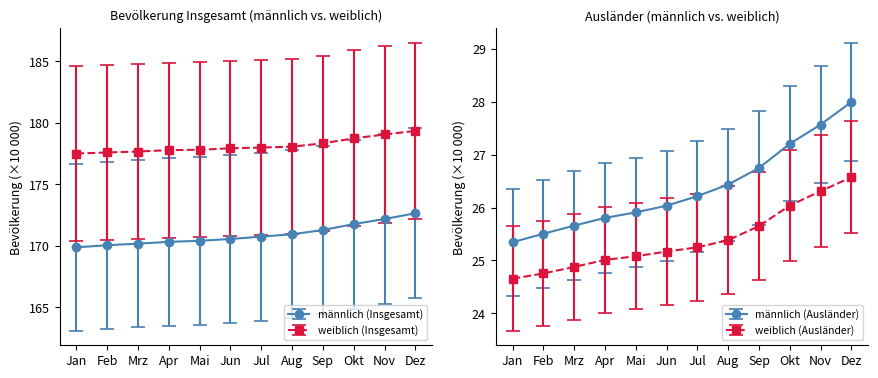

What is the total value across all series at Jan?

397.4